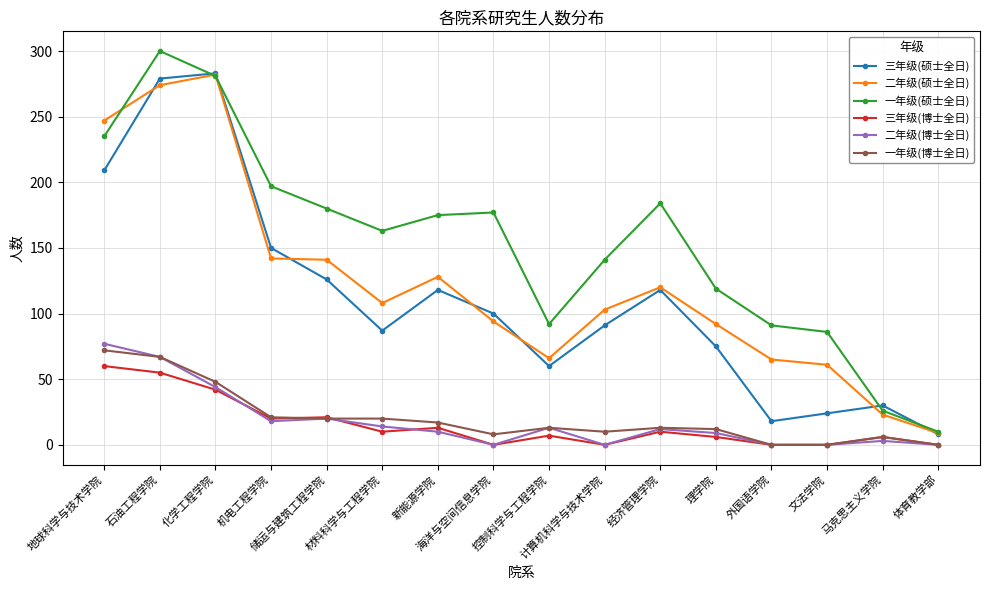

What is the difference between the maximum and minimum values in the 一年级(博士全日) series?

72